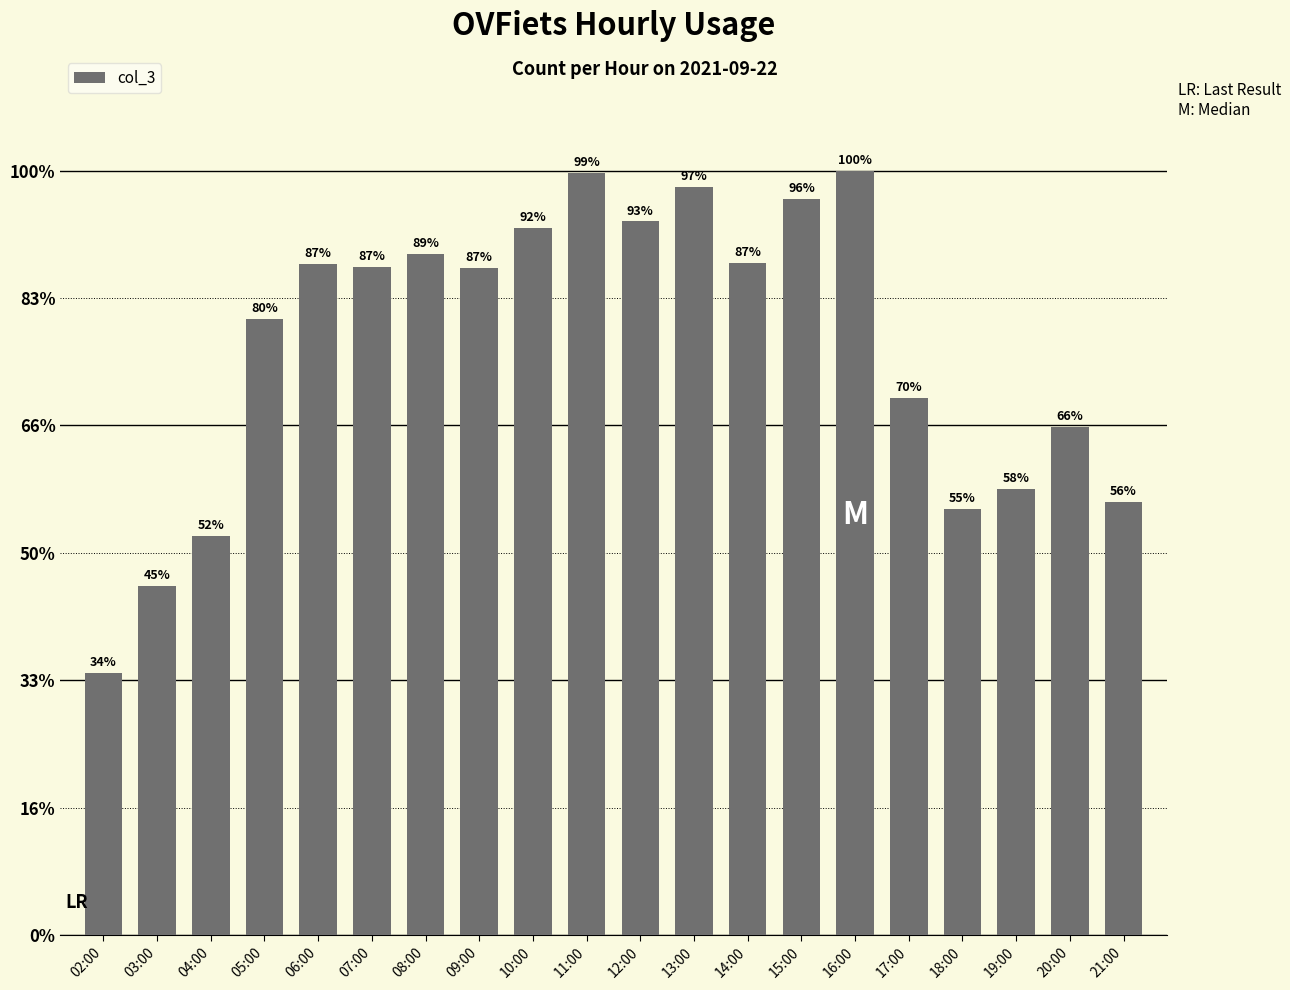

What is the label of the 4th bar from the right?

18:00